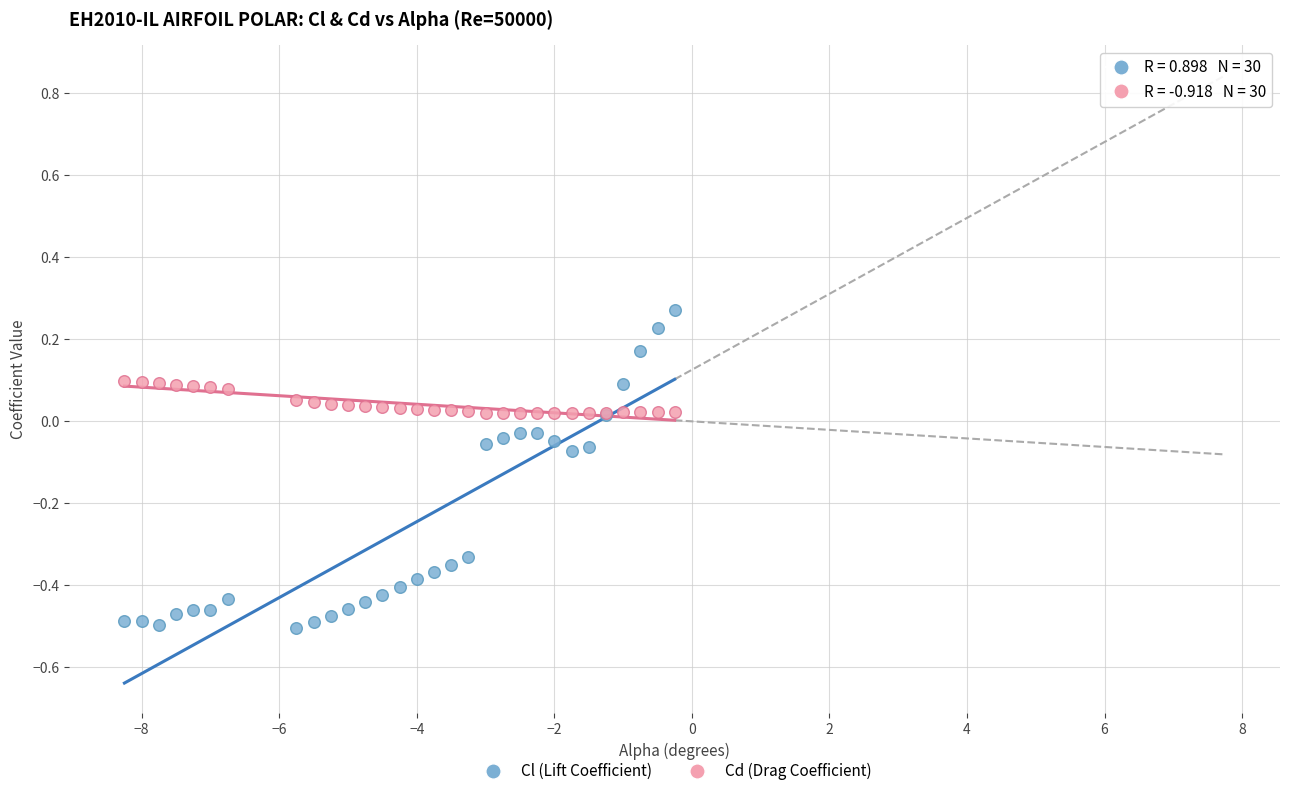

What are all the series names shown in the legend?

Cl (Lift Coefficient), Cd (Drag Coefficient)